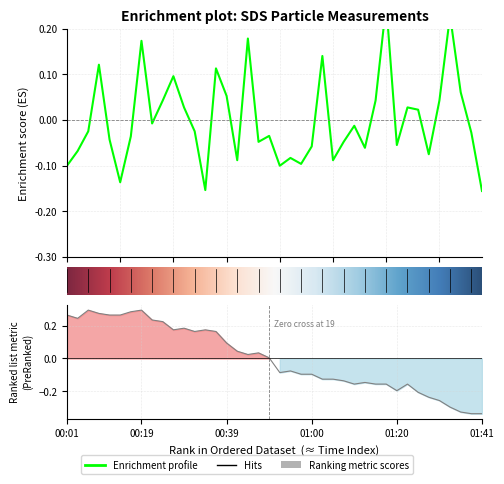

Is this an area chart (filled region under the line)?

No